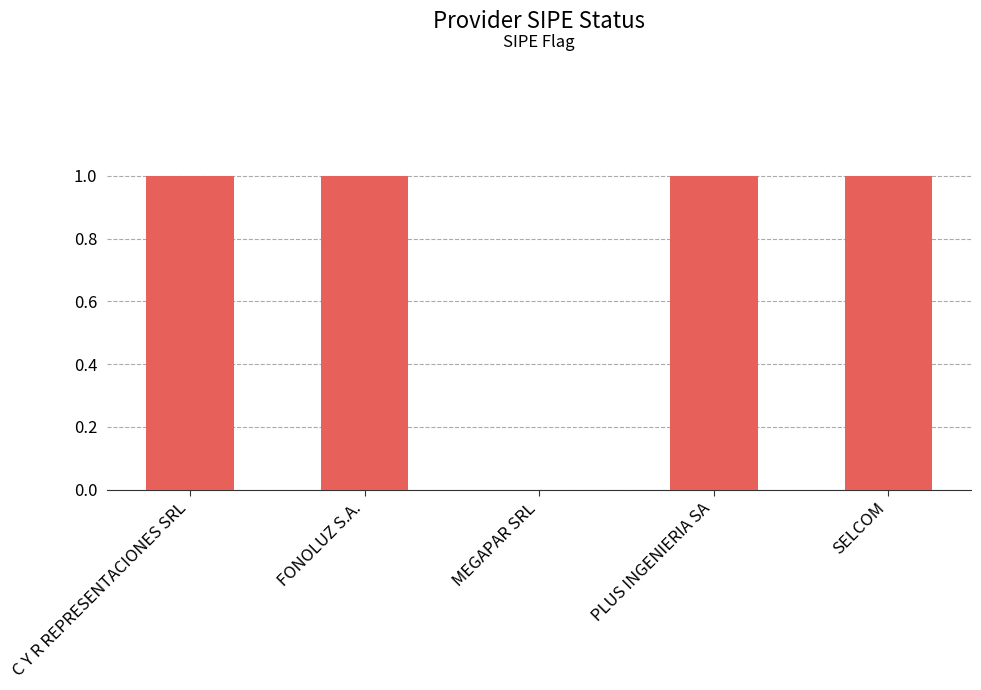

Reading right to left, list all the values displayed in this chart.

SELCOM=1	PLUS INGENIERIA SA=1	MEGAPAR SRL=0	FONOLUZ S.A.=1	C Y R REPRESENTACIONES SRL=1